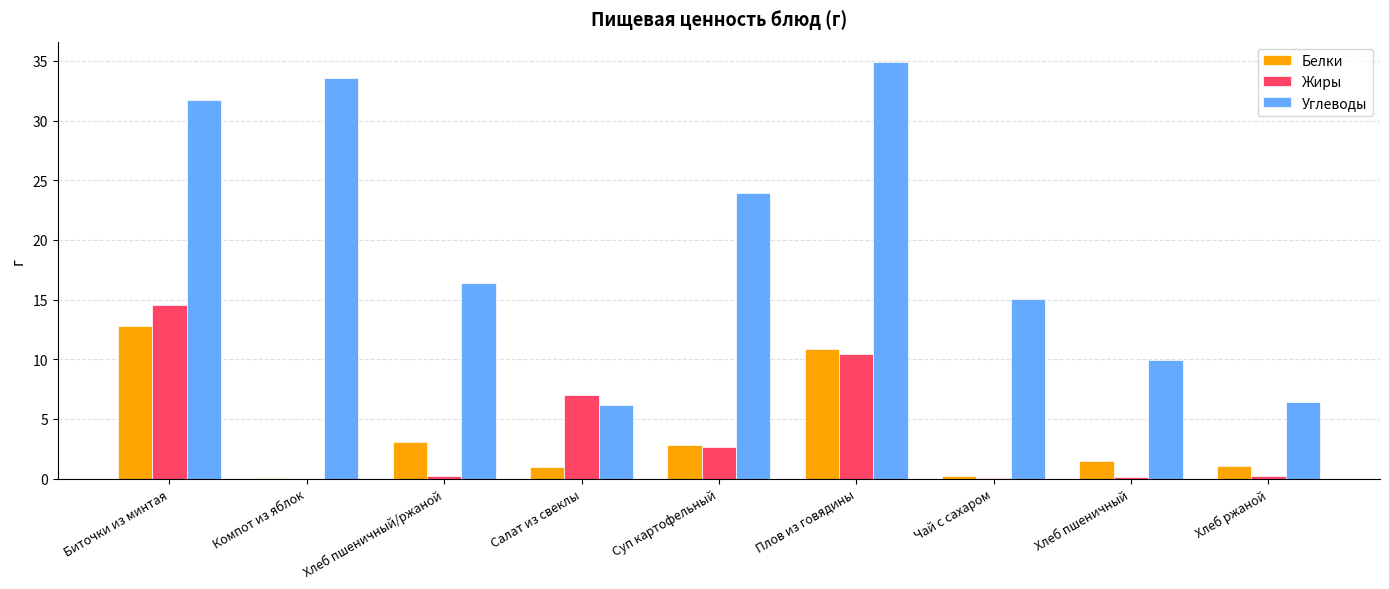

How many series are shown in this chart?

3